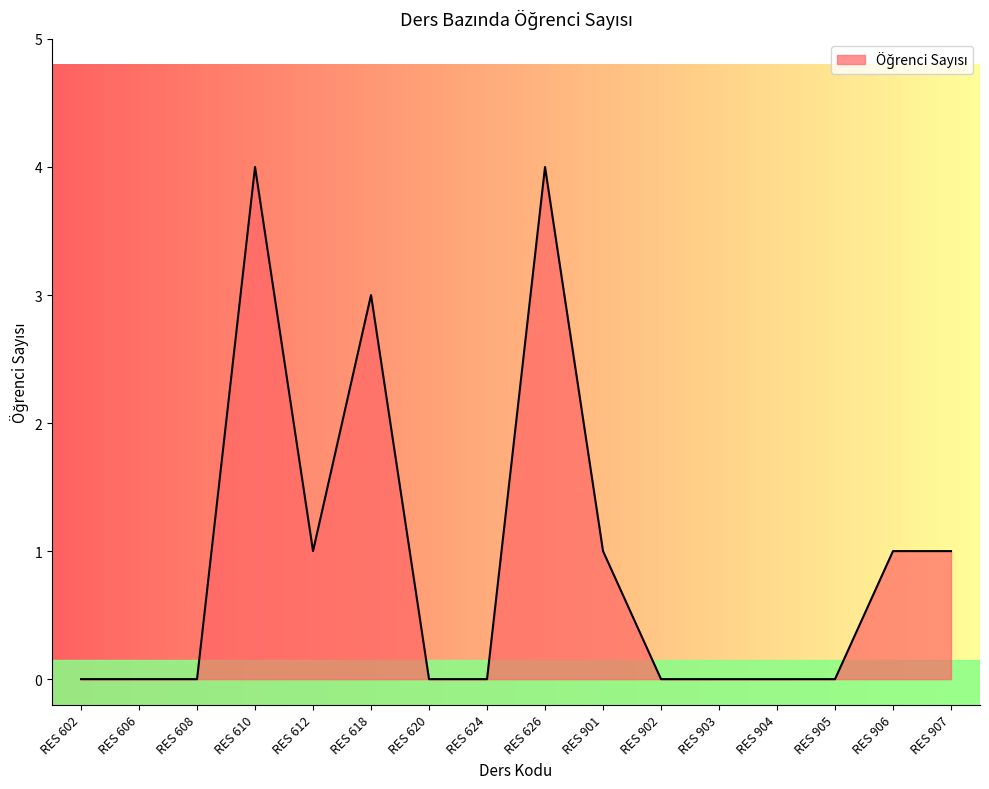

What is the difference between the maximum and minimum values?

4